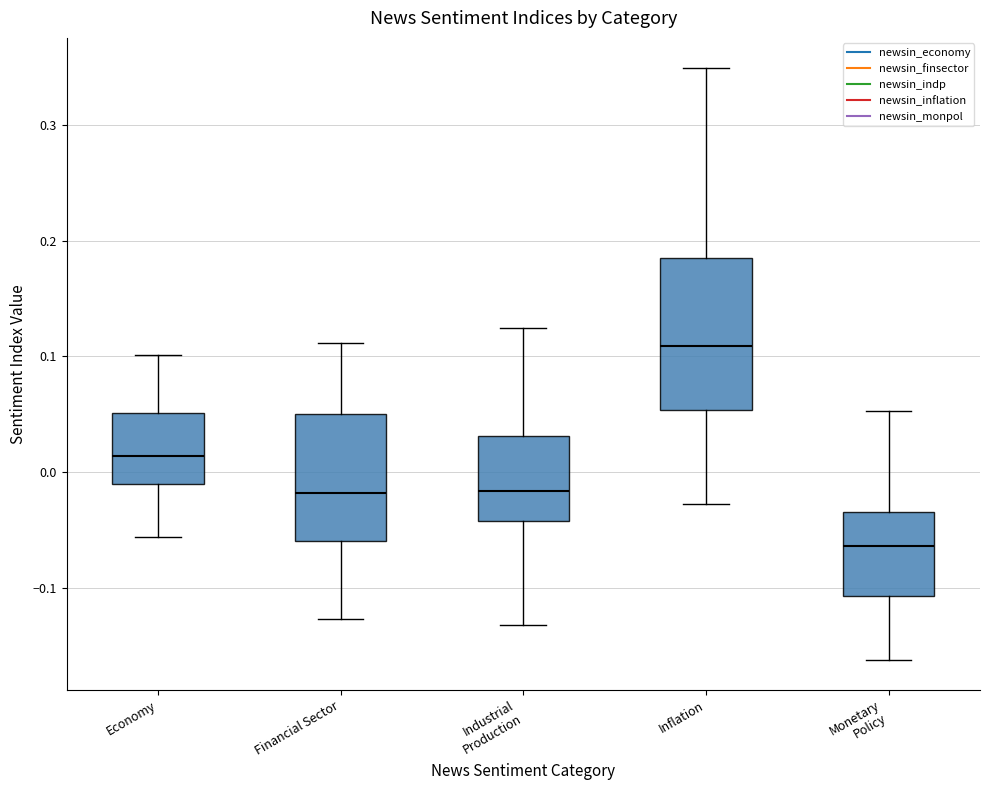

Which box is the tallest, from its lower edge to its upper edge?

Inflation